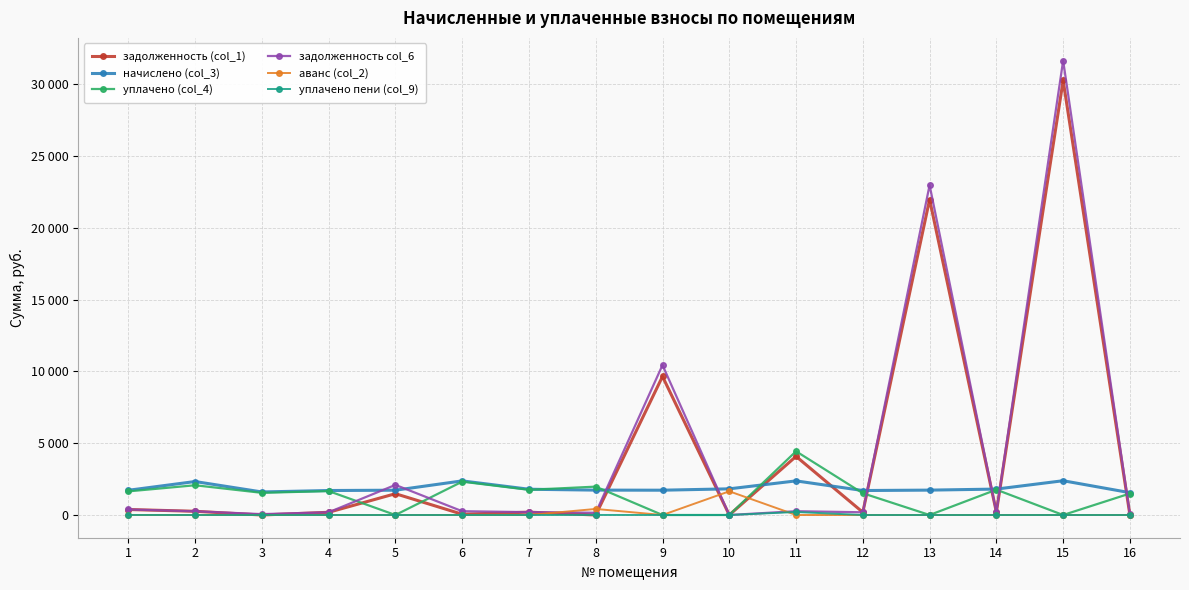

At 11, list the series in order from smallest to largest.

аванс (col_2), уплачено пени (col_9), задолженность col_6, начислено (col_3), задолженность (col_1), уплачено (col_4)